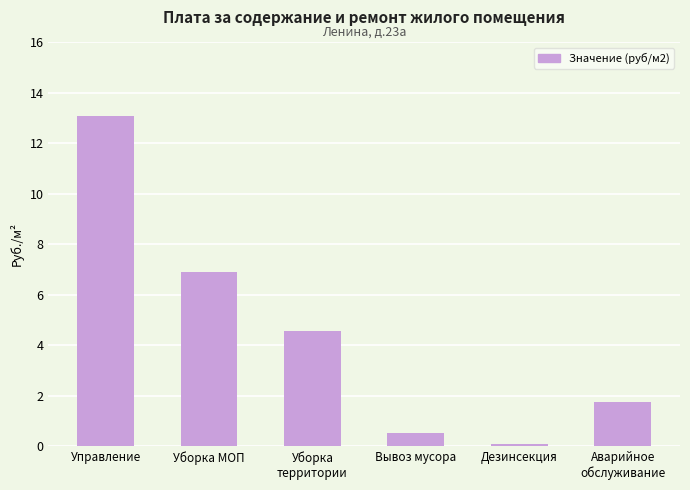

What is the maximum value shown in the chart?

13.1